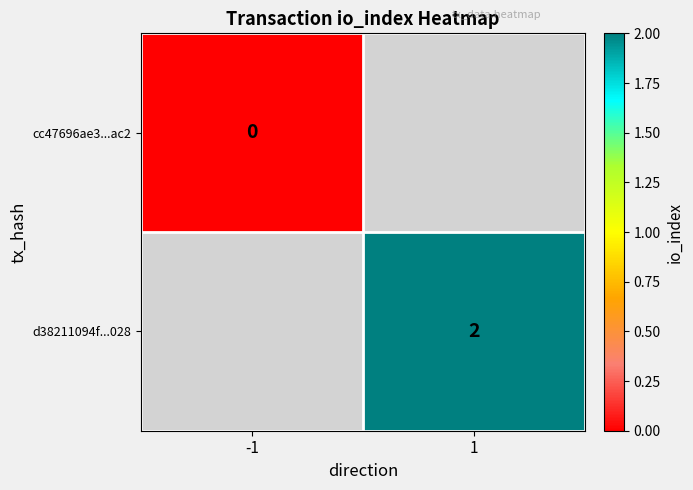

Between -1 and 1, which is larger?

1